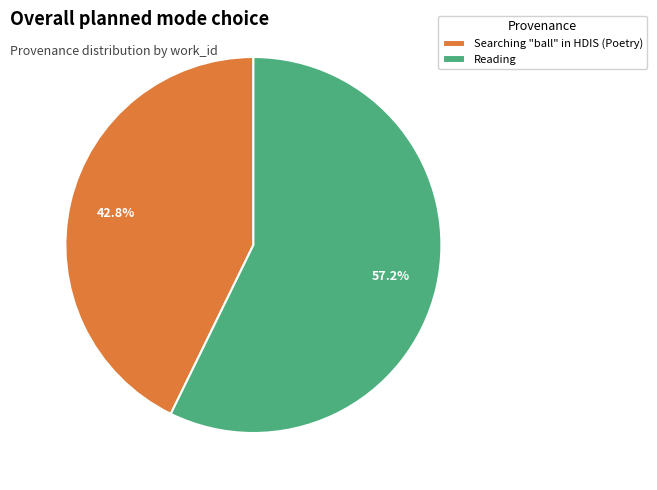

Which has a higher value, Reading or Searching "ball" in HDIS (Poetry)?

Reading